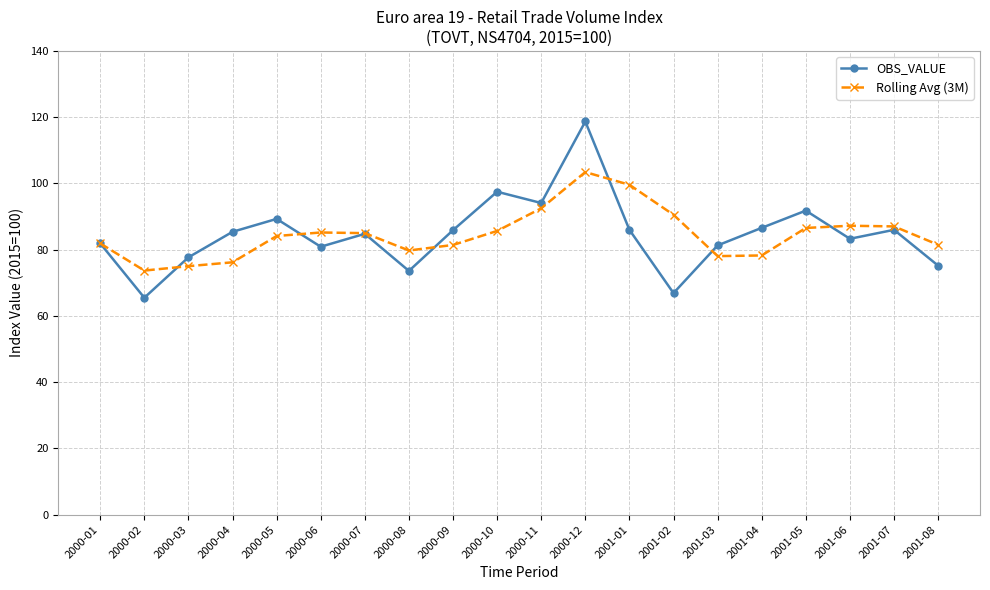

The OBS_VALUE series shows 23.6 at 2000-11. True or false?

False